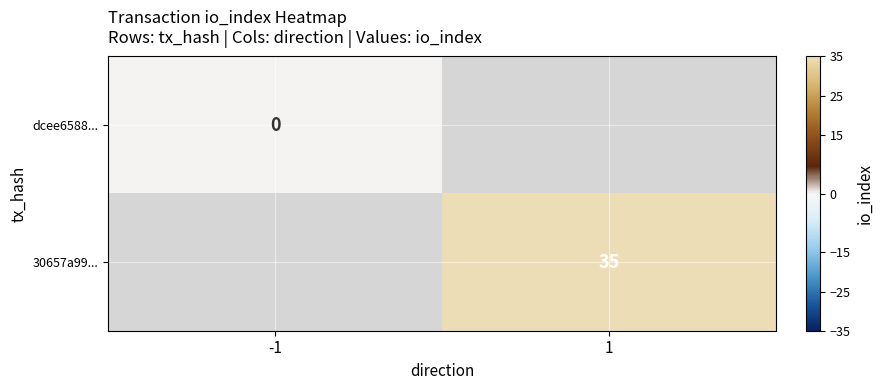

True or false: 30657a99... has a value of 35 at 1.

True